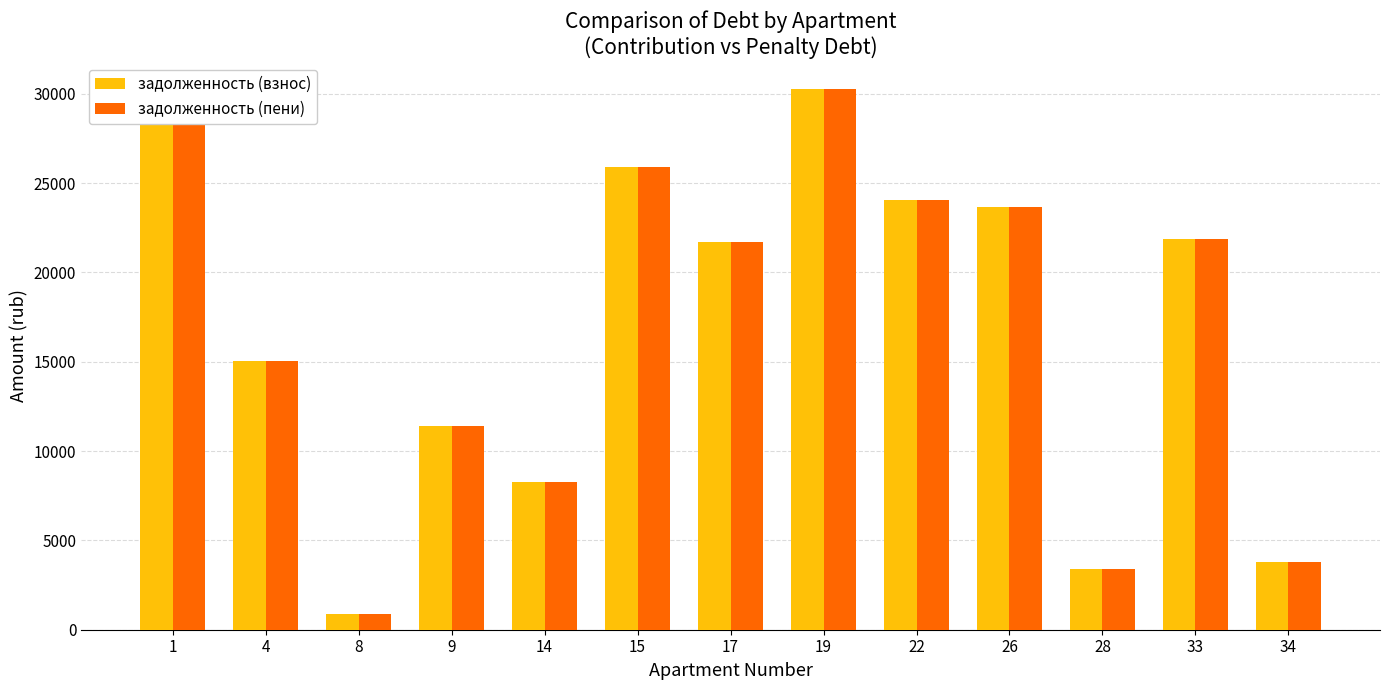

At how many categories does at least one series exceed 10945?

9